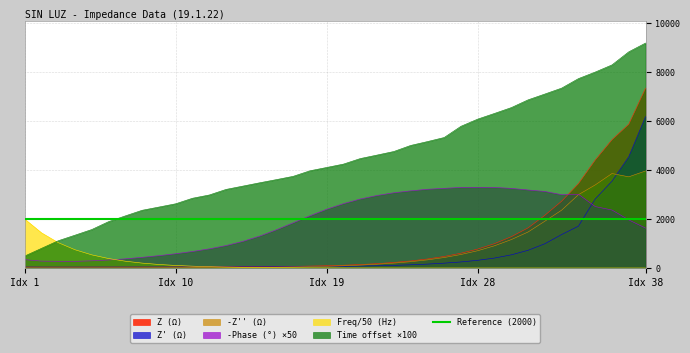

True or false: Time offset ×100 and -Z'' (Ω) intersect in this chart.

False